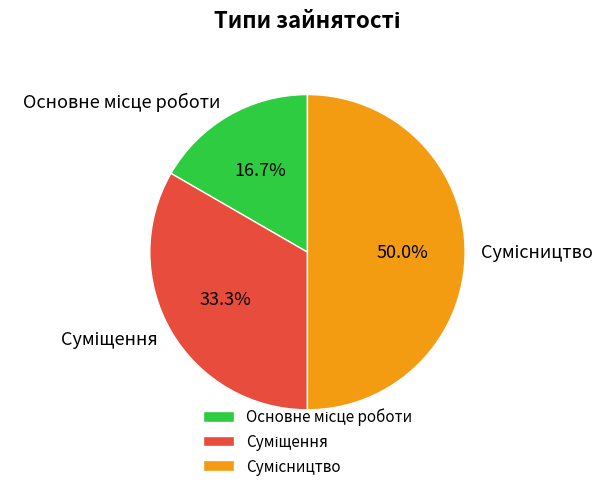

Rank the categories by value from lowest to highest.

Основне місце роботи, Суміщення, Сумісництво